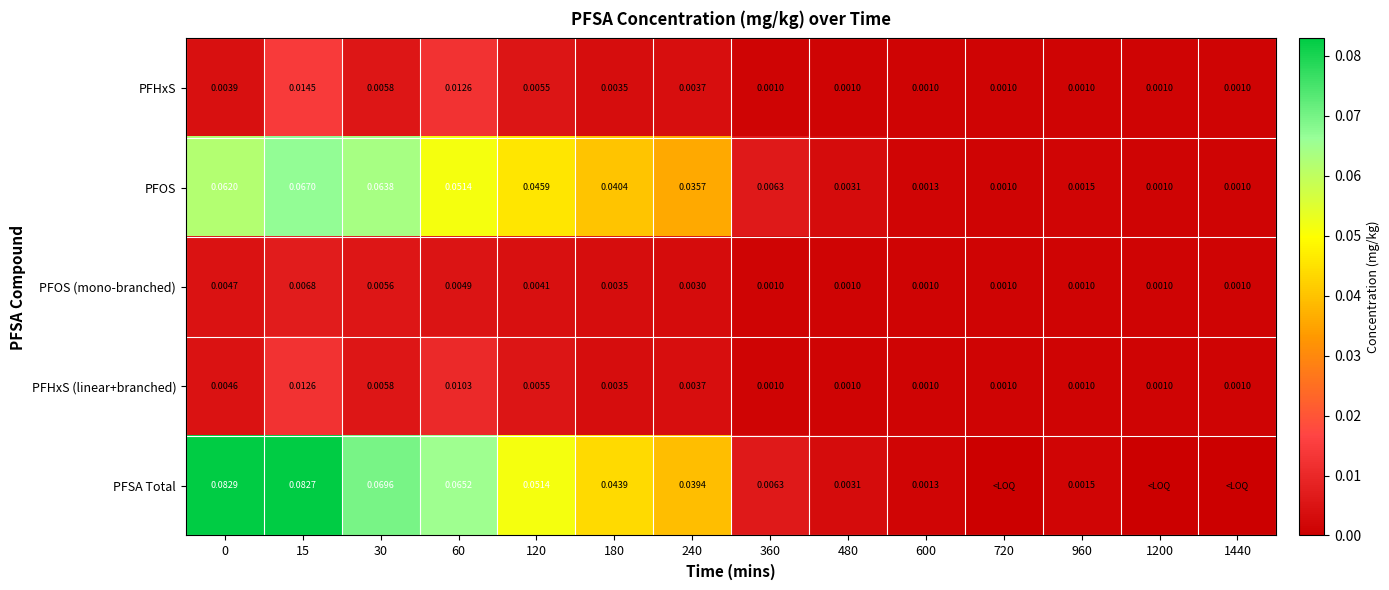

Is the value of PFOS at 30 greater than the value of PFHxS (linear+branched) at 15?

Yes